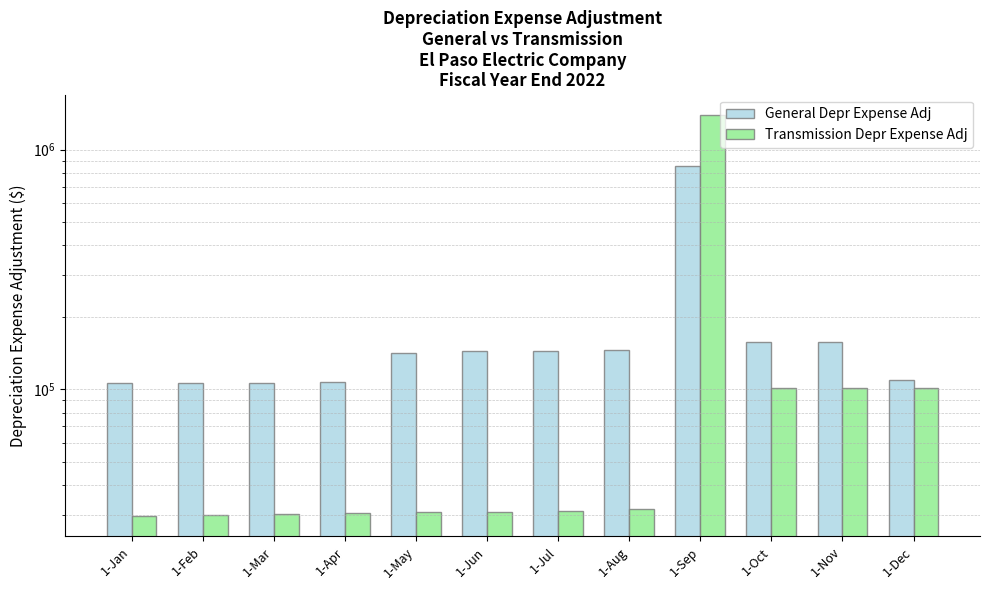

Reading right to left, transcribe all the data shown in this chart.

General Depr Expense Adj: 1-Dec=109362.9	1-Nov=157802.8	1-Oct=157661.7	1-Sep=853417.2	1-Aug=145298.5	1-Jul=145072.2	1-Jun=144473.0	1-May=141496.3	1-Apr=107371.8	1-Mar=106658.6	1-Feb=106662.5	1-Jan=106395.9
Transmission Depr Expense Adj: 1-Dec=101568.0	1-Nov=101370.4	1-Oct=101232.2	1-Sep=1395771.5	1-Aug=31600.5	1-Jul=31247.2	1-Jun=30819.7	1-May=30670.5	1-Apr=30407.9	1-Mar=30093.9	1-Feb=29897.4	1-Jan=29565.2